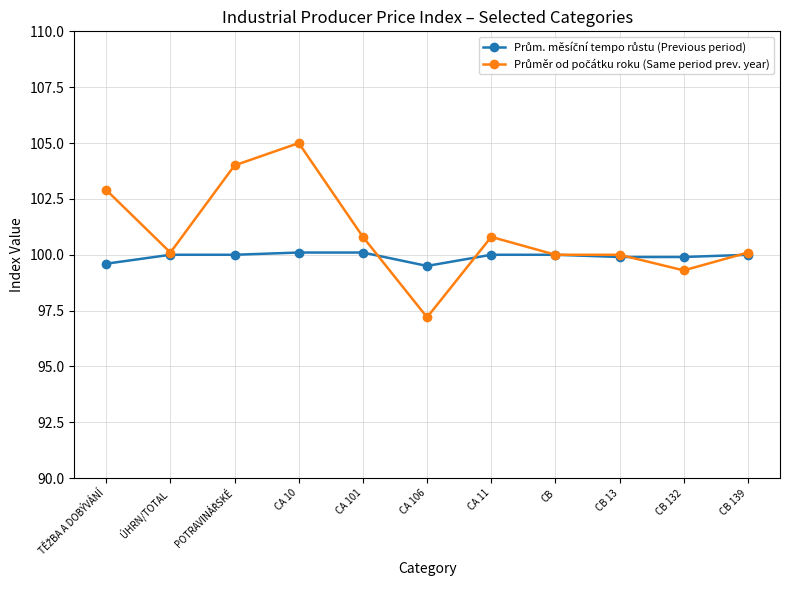

What is the label of the 5th point from the right?

CA 11